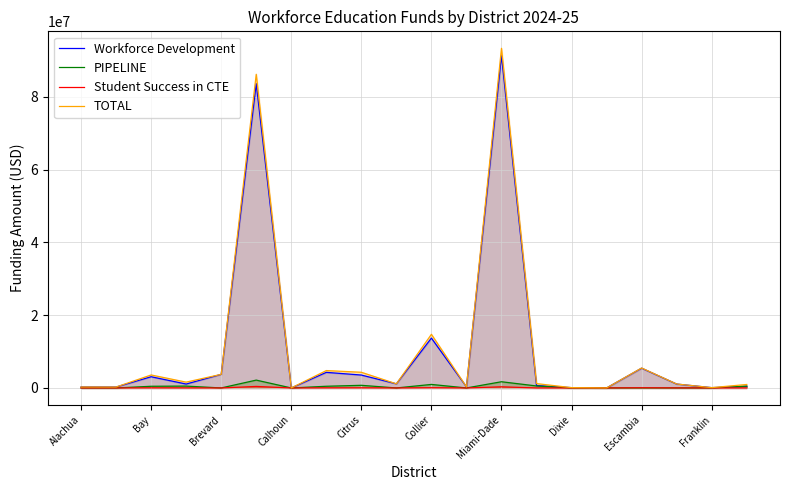

True or false: PIPELINE and TOTAL intersect in this chart.

False